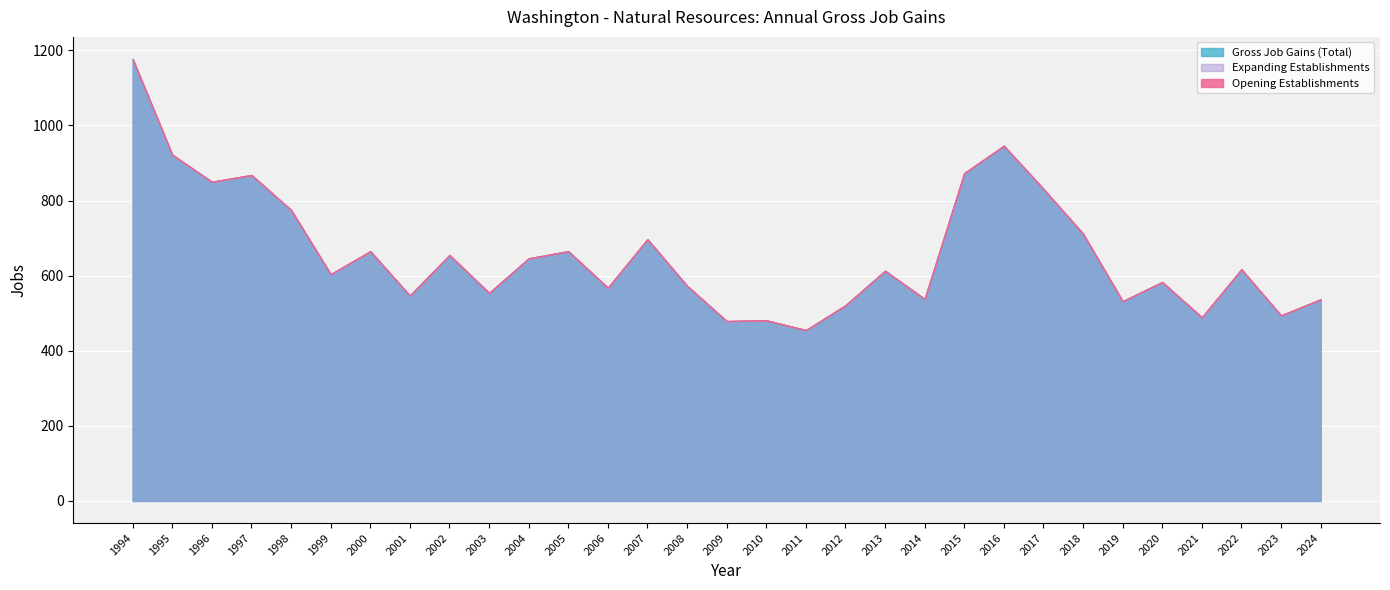

How many series are shown in this chart?

3